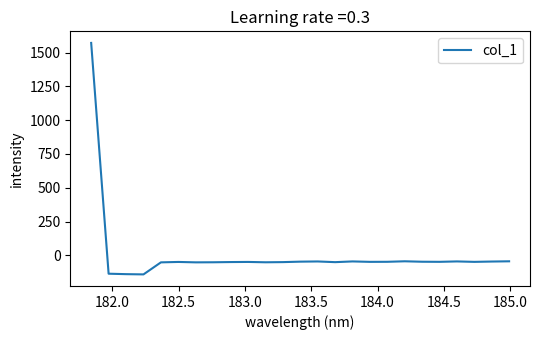

What is the difference between the maximum and minimum values?

1712.7